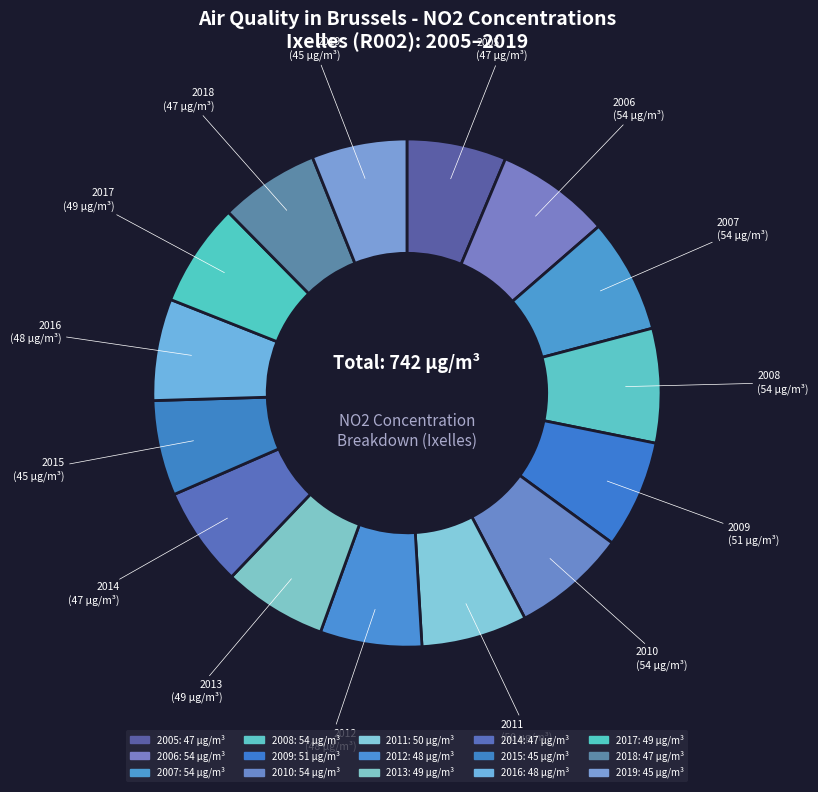

What percentage is NOT represented by 2013?

93.4%